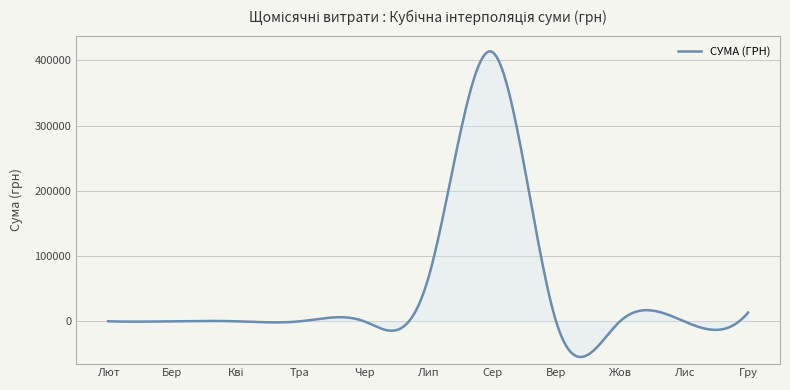

What is the minimum value shown in the chart?

-54735.9